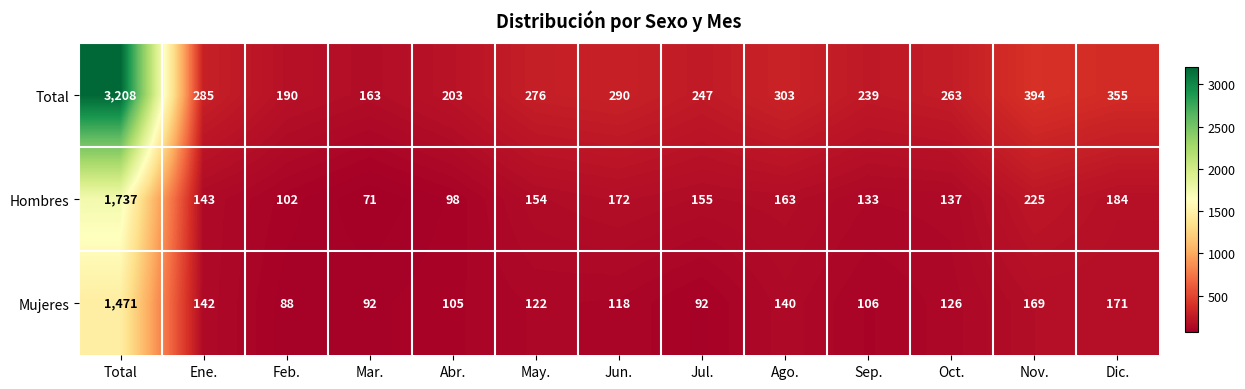

At which category is the sum across all series the highest?

Total